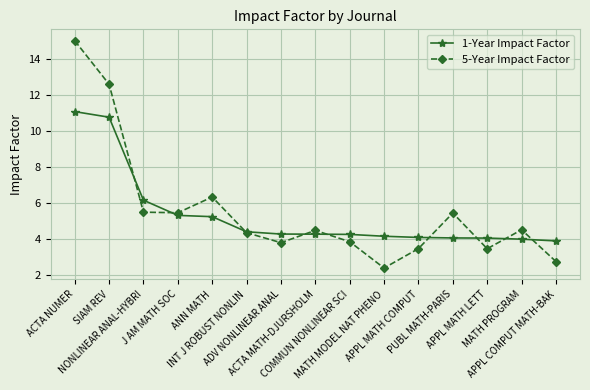

List the series in order of their overall mean, lowest first.

1-Year Impact Factor, 5-Year Impact Factor